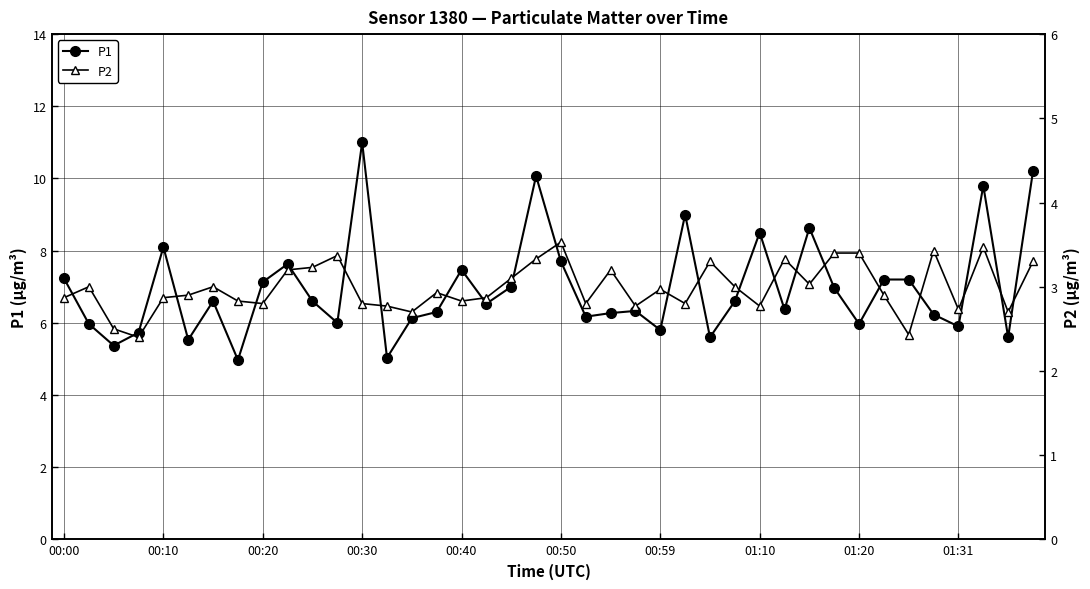

True or false: P2 has more than 0 points higher than both neighbors.

True